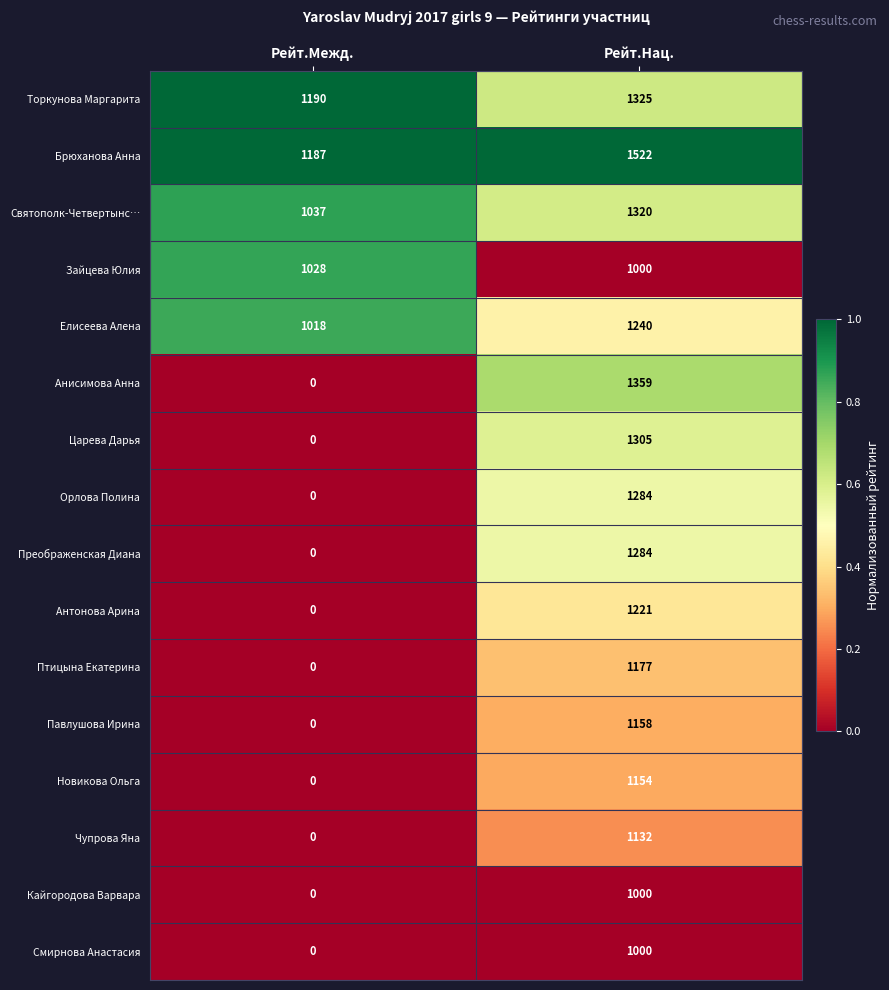

Rank the categories by Преображенская Диана value from lowest to highest.

Рейт.Межд., Рейт.Нац.